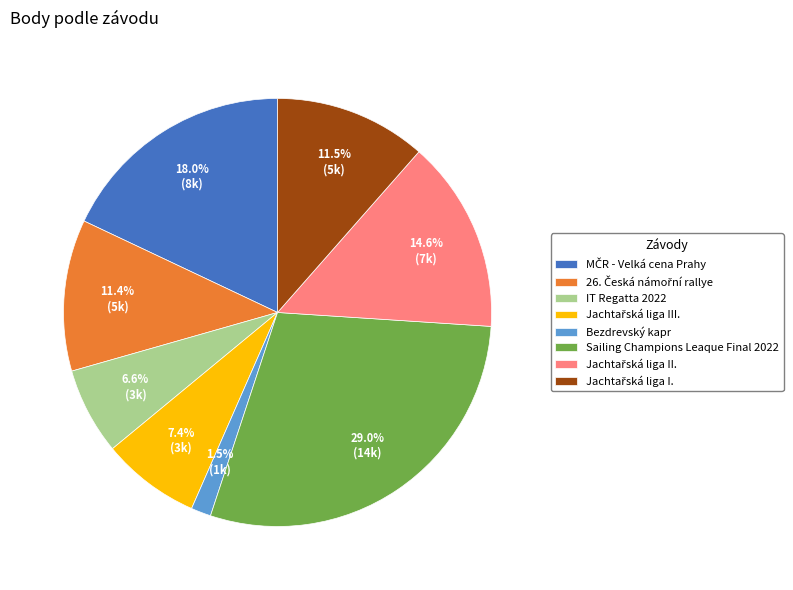

Which category has the smallest portion of the pie?

Bezdrevský kapr